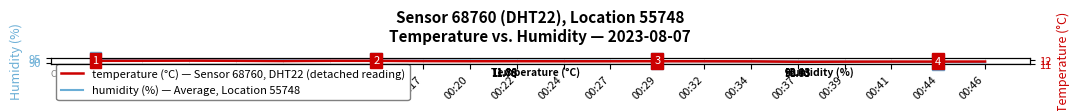

True or false: temperature has more than 2 interior local peaks.

False